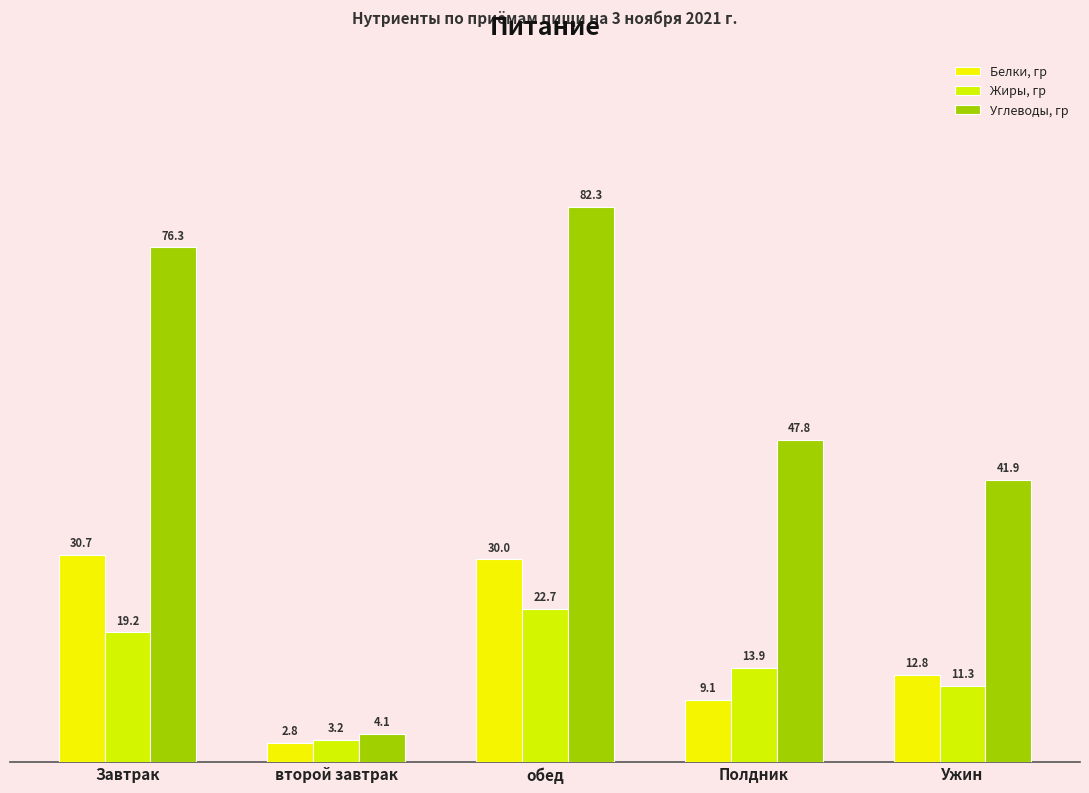

The Жиры, гр series shows 4.3 at Ужин. True or false?

False